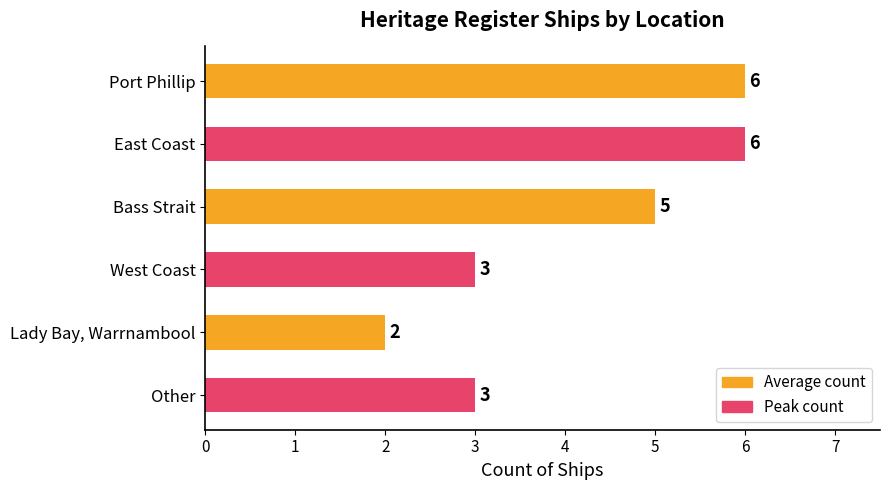

The value at Bass Strait is 5. True or false?

True